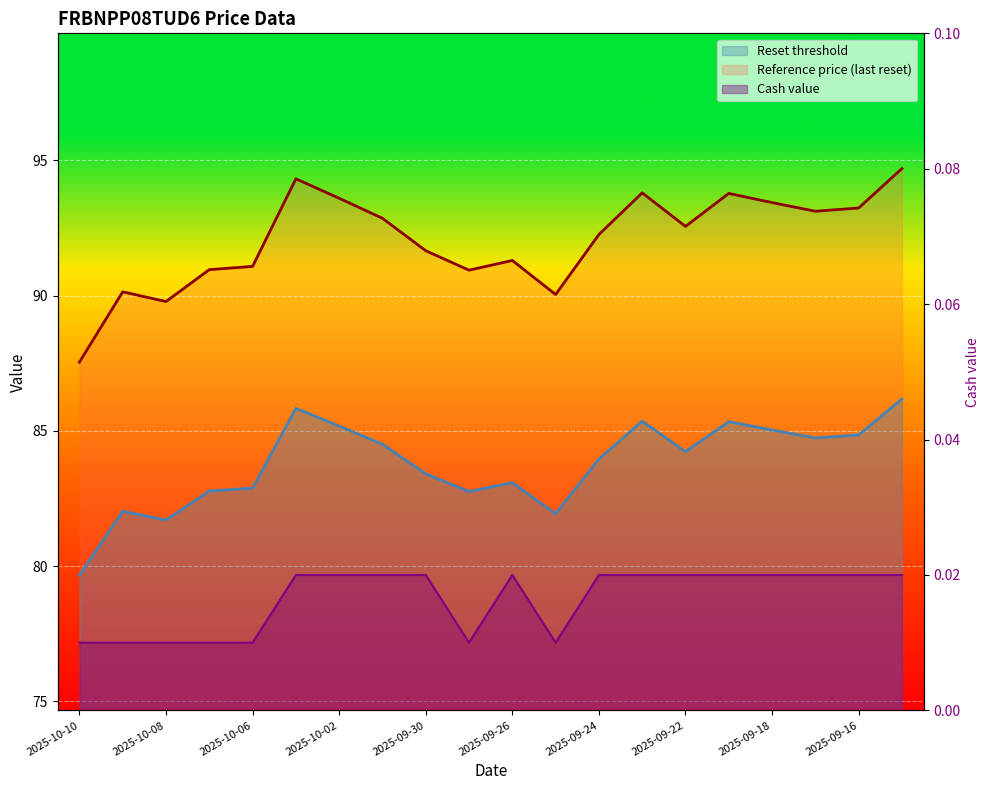

What are all the series names shown in the legend?

Reset threshold, Reference price (last reset), Cash value